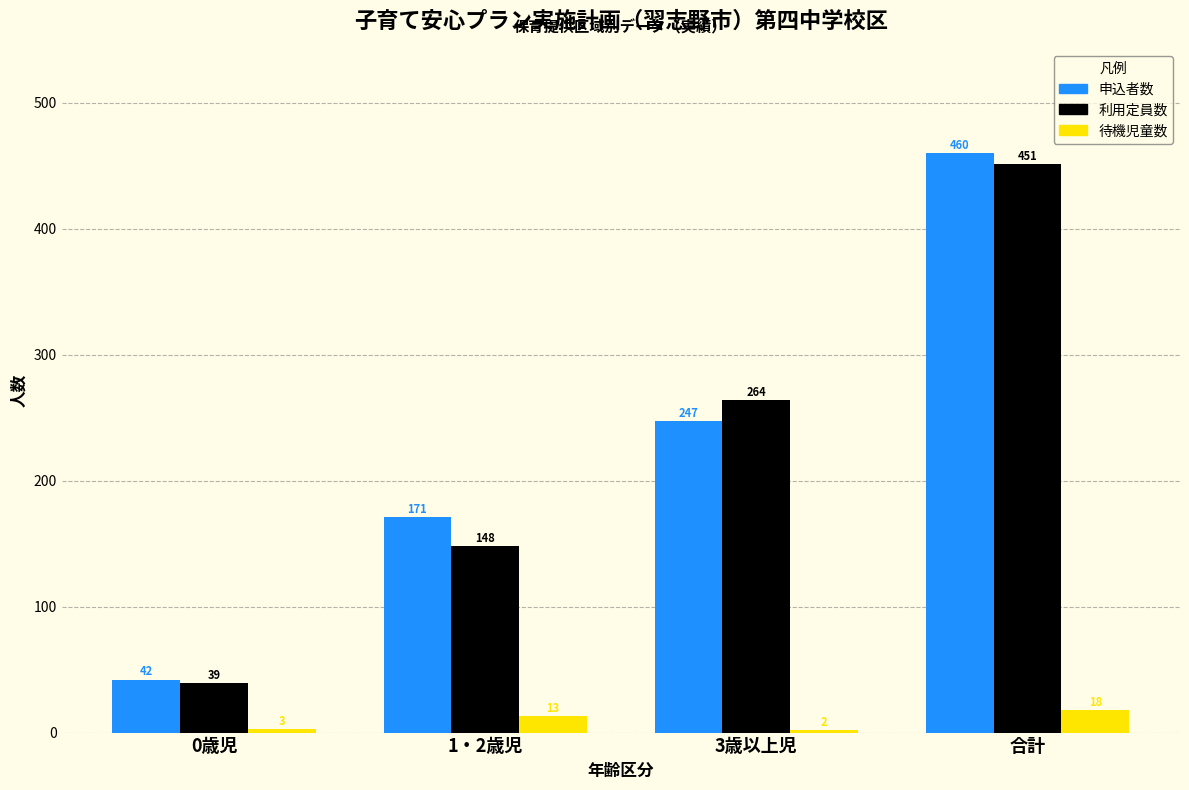

Reading left to right, transcribe all the data shown in this chart.

申込者数: 0歳児=42	1・2歳児=171	3歳以上児=247	合計=460
利用定員数: 0歳児=39	1・2歳児=148	3歳以上児=264	合計=451
待機児童数: 0歳児=3	1・2歳児=13	3歳以上児=2	合計=18